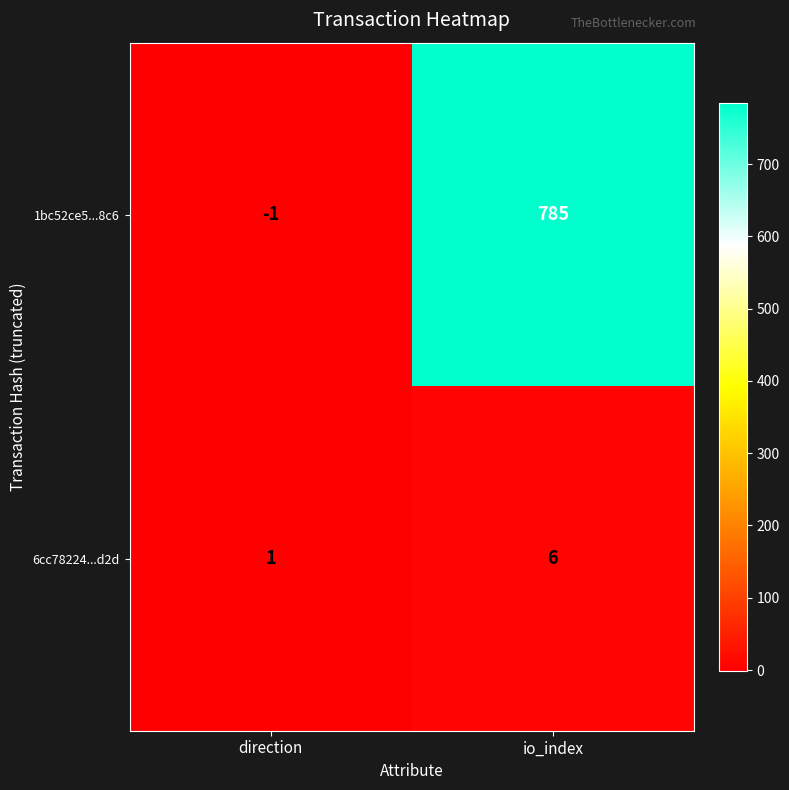

Rank the series at direction from lowest to highest value.

1bc52ce5...8c6, 6cc78224...d2d